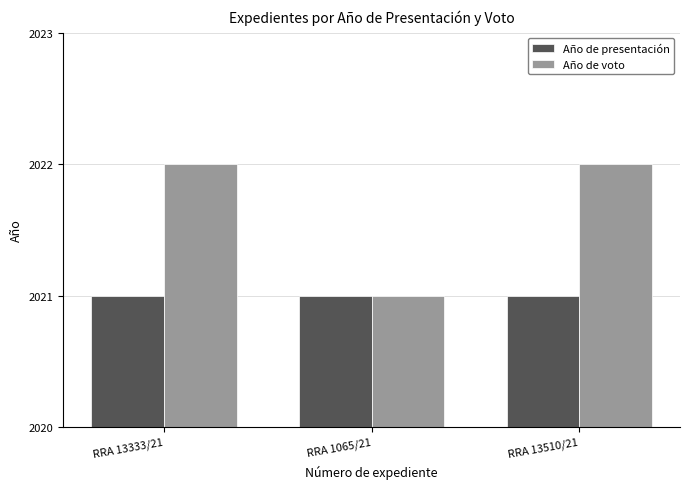

How many series are shown in this chart?

2